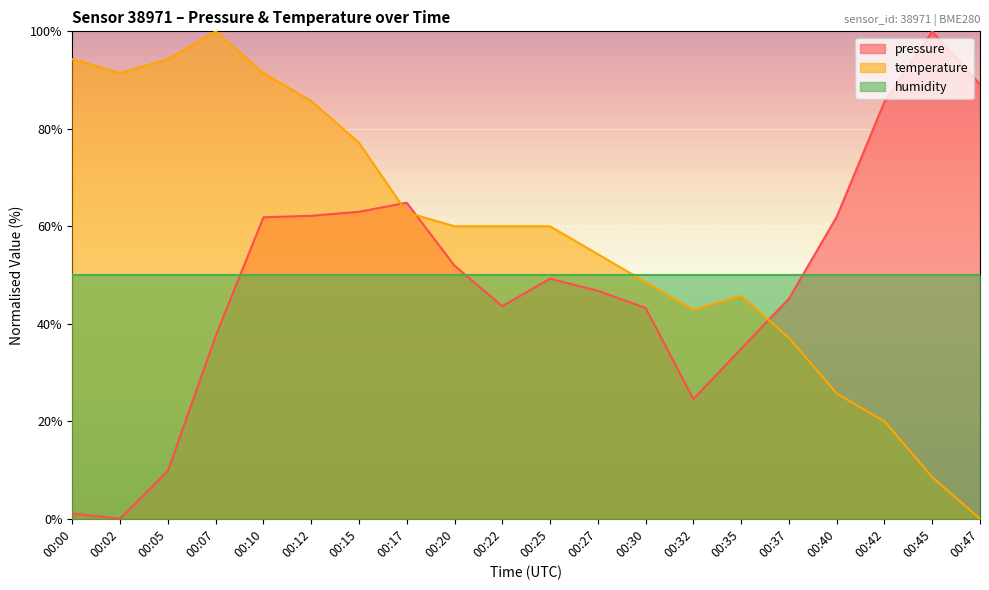

At which category does temperature reach its first local peak?

00:07